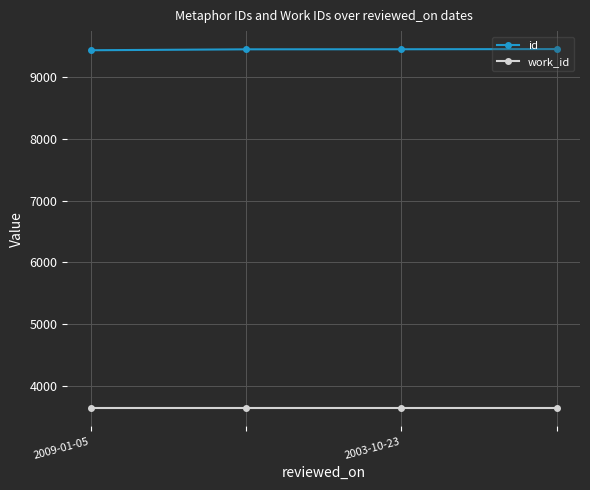

What is the minimum value shown in the chart?

3636